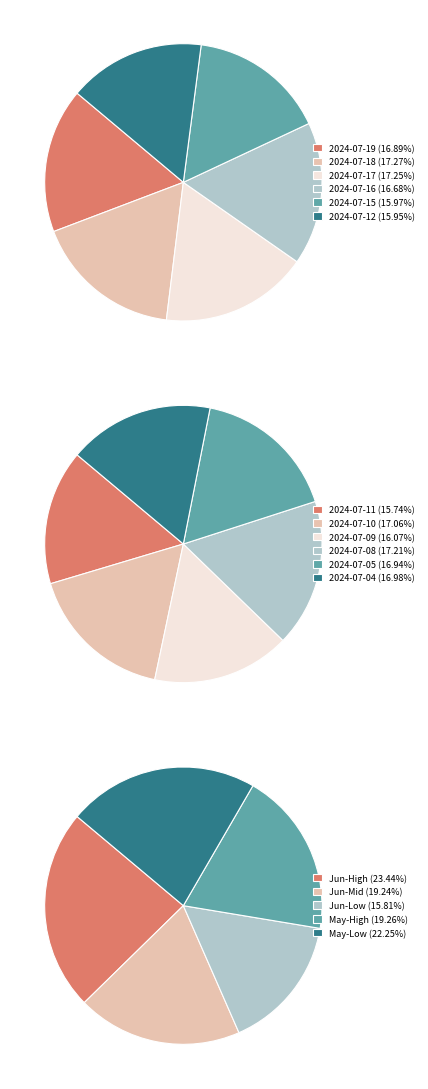

Is there a majority slice in this chart?

No